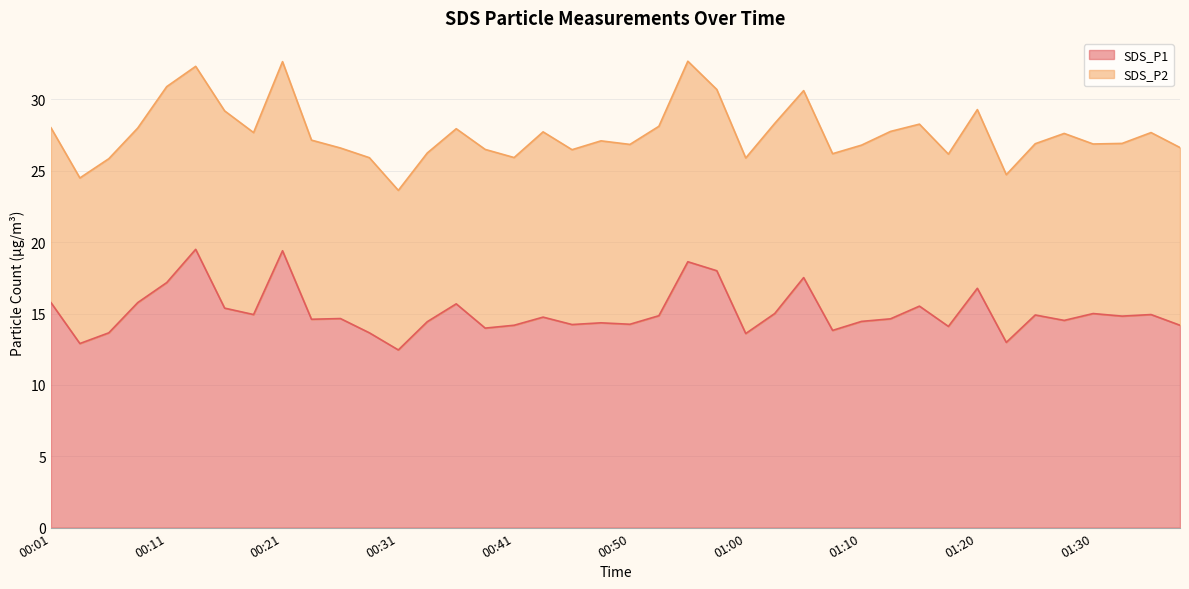

Reading left to right, extract all data points from this chart.

00:01=15.8	00:04=12.9	00:06=13.7	00:09=15.8	00:11=17.2	00:14=19.5	00:16=15.4	00:19=14.9	00:21=19.4	00:24=14.6	00:26=14.7	00:28=13.7	00:31=12.4	00:33=14.4	00:36=15.7	00:38=14.0	00:41=14.2	00:43=14.8	00:45=14.2	00:48=14.3	00:50=14.2	00:53=14.8	00:55=18.6	00:58=18.0	01:00=13.6	01:03=15.0	01:05=17.5	01:08=13.8	01:10=14.4	01:13=14.6	01:15=15.5	01:17=14.1	01:20=16.8	01:22=13.0	01:25=14.9	01:27=14.5	01:30=15.0	01:32=14.8	01:35=14.9	01:37=14.2